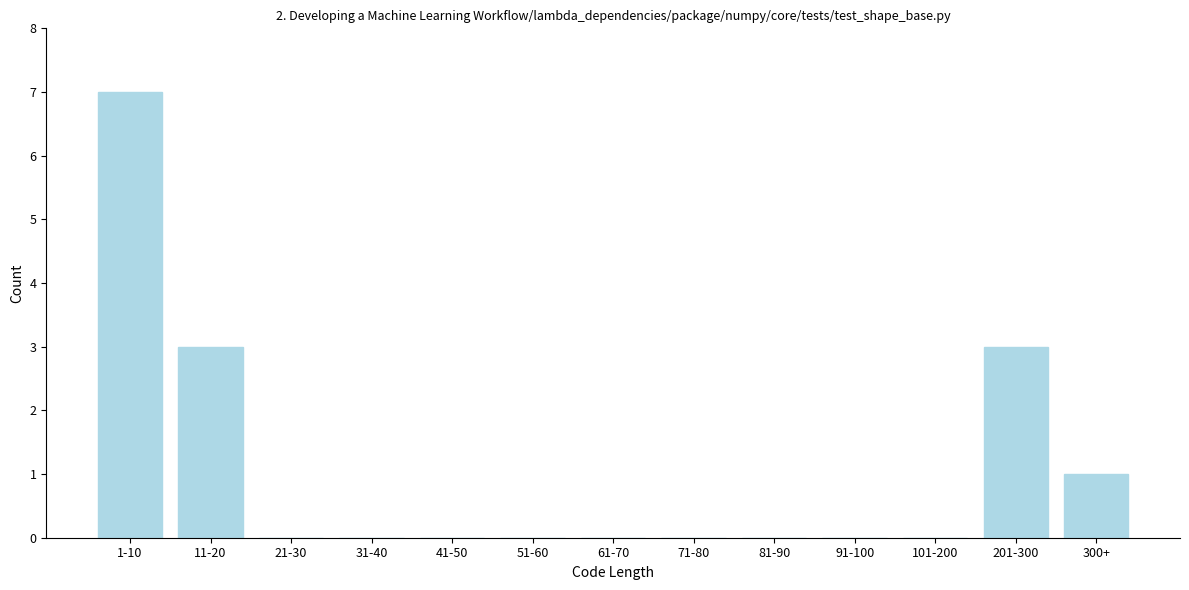

Reading left to right, extract all data points from this chart.

1-10=7	11-20=3	21-30=0	31-40=0	41-50=0	51-60=0	61-70=0	71-80=0	81-90=0	91-100=0	101-200=0	201-300=3	300+=1